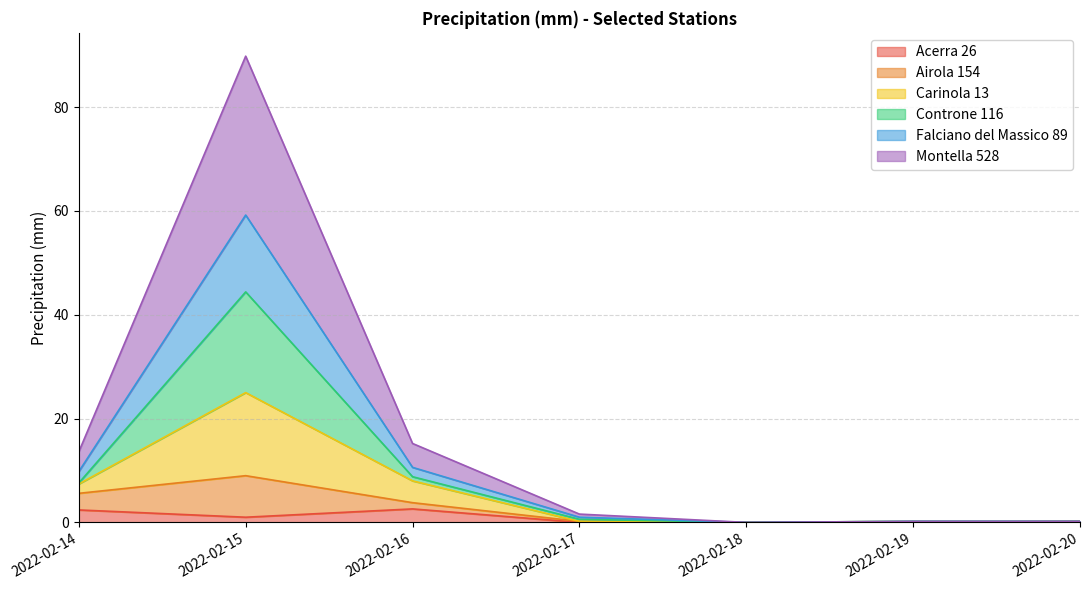

Does the chart display data point markers on the line(s)?

No